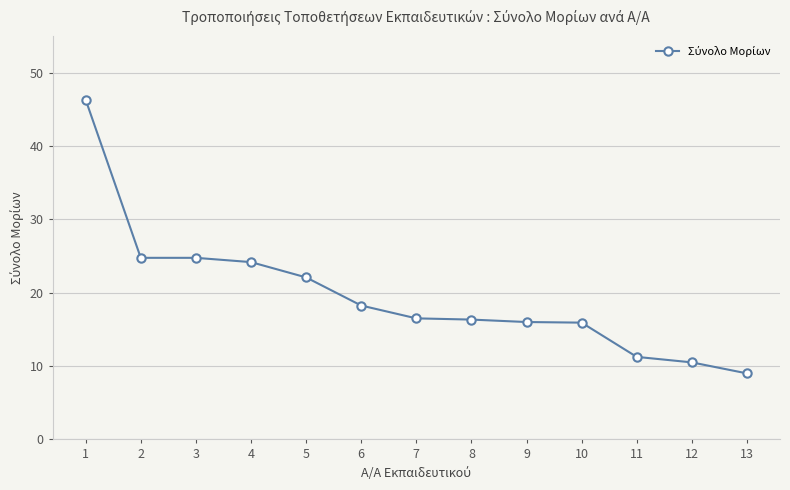

What is the value of the 3rd point from the left?

24.8